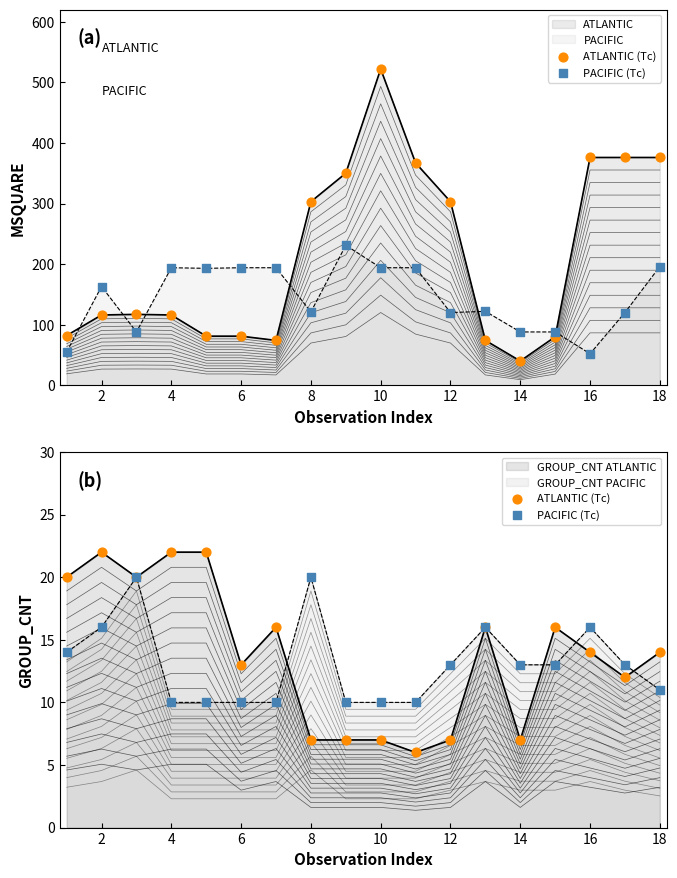

Which series contains the highest Y value?

ATLANTIC (Tc)